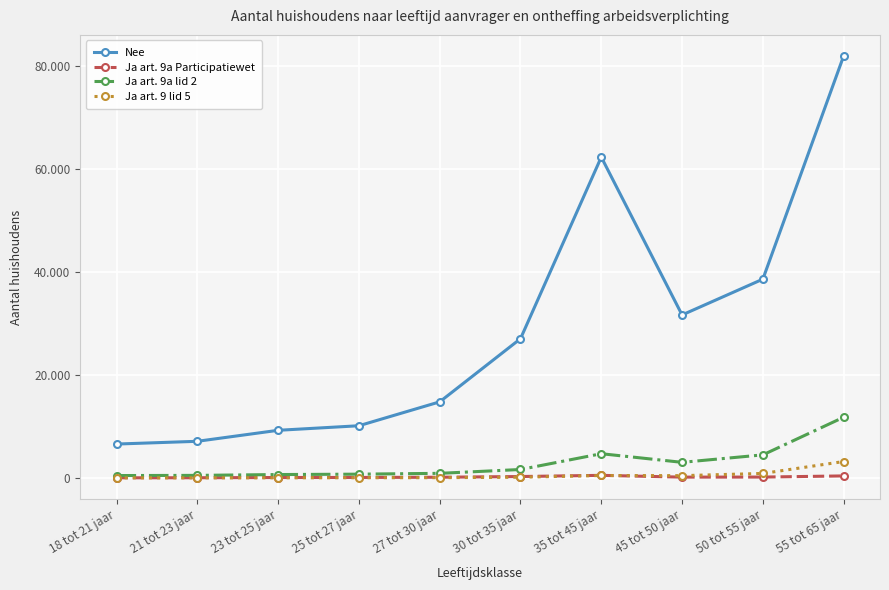

Reading right to left, transcribe all the data shown in this chart.

Nee: 81915	38585	31635	62285	27025	14765	10125	9240	7105	6570
Ja art. 9a Participatiewet: 385	160	150	495	265	125	85	75	30	15
Ja art. 9a lid 2: 11775	4470	3020	4695	1630	885	725	650	490	455
Ja art. 9 lid 5: 3175	865	435	465	130	45	30	15	15	15